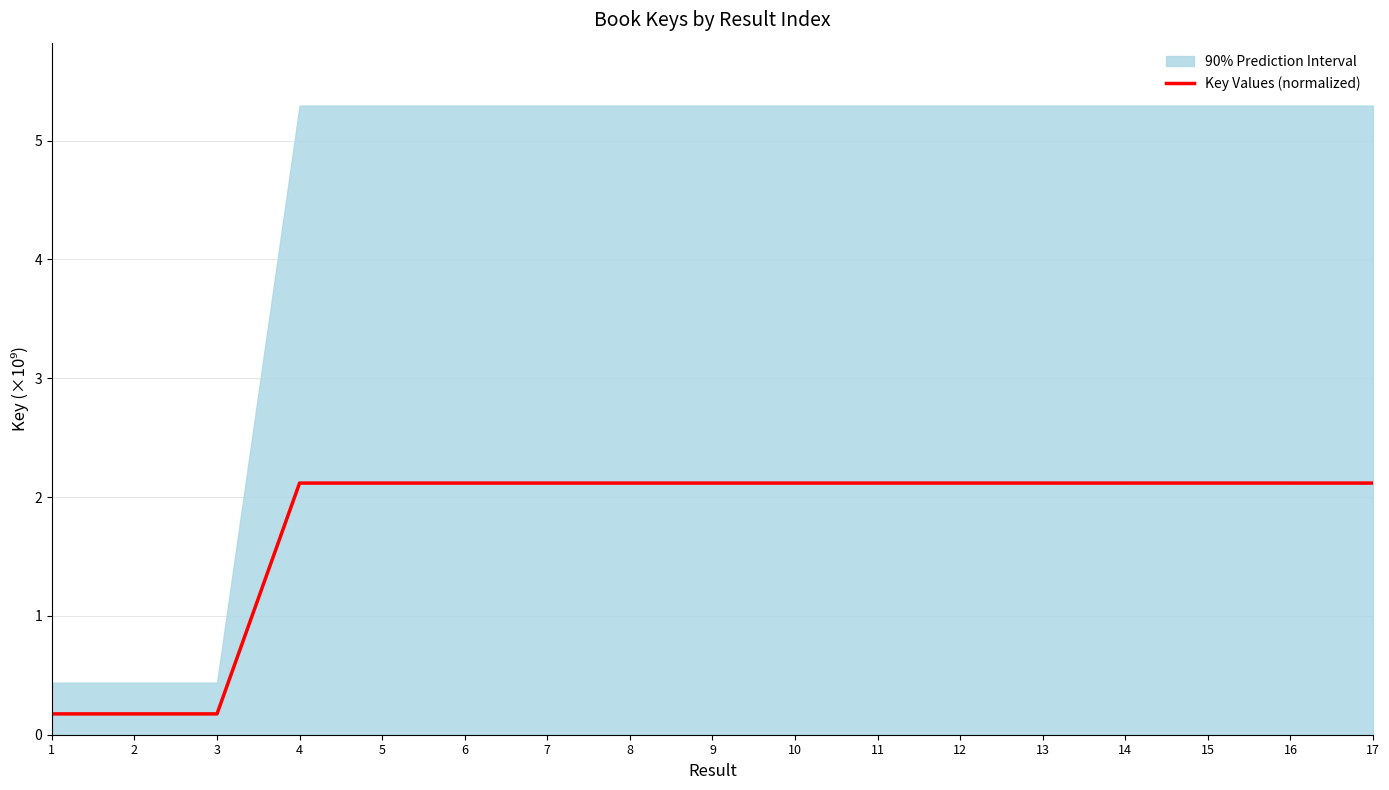

Where is the data nearest to the value 1?

3